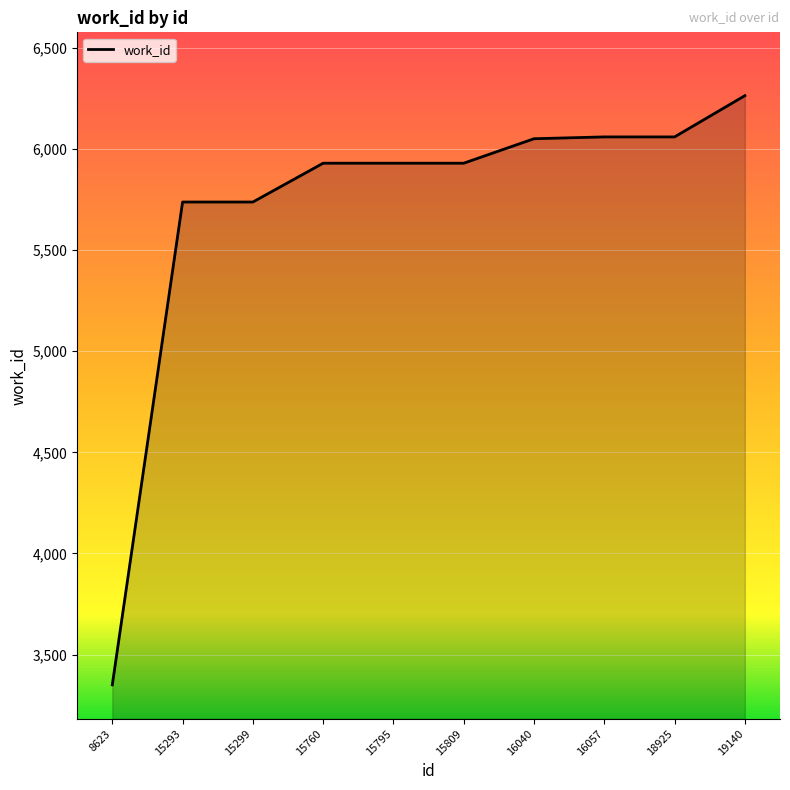

Read the value at 15760.

5930